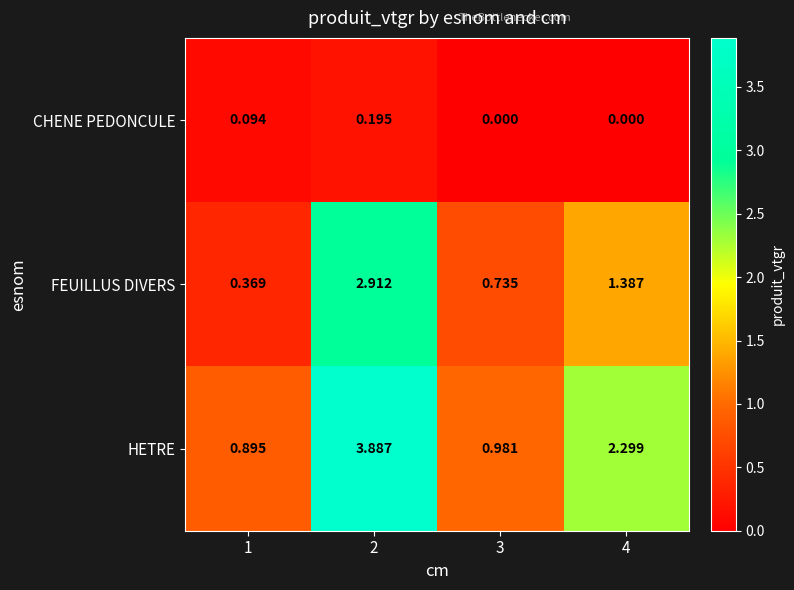

Which series has the largest total across all categories?

HETRE